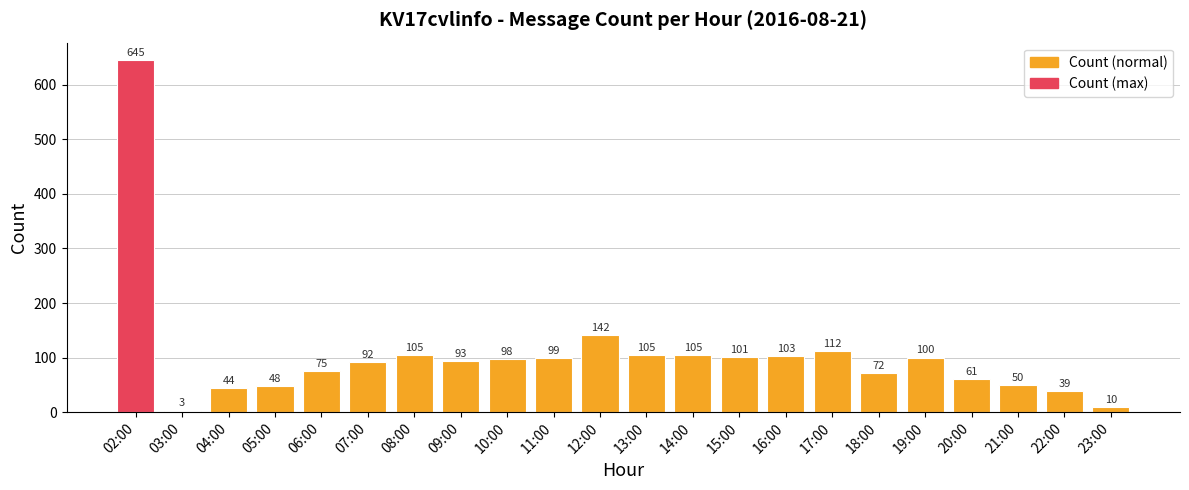

How many bars are there in total?

22